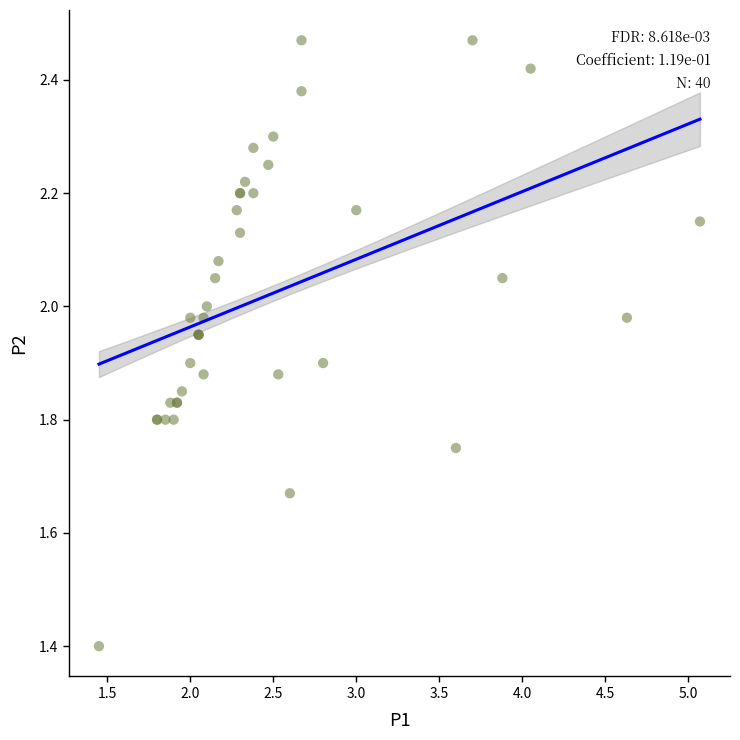

What Y value in the scatter plot is closest to 1?

1.4